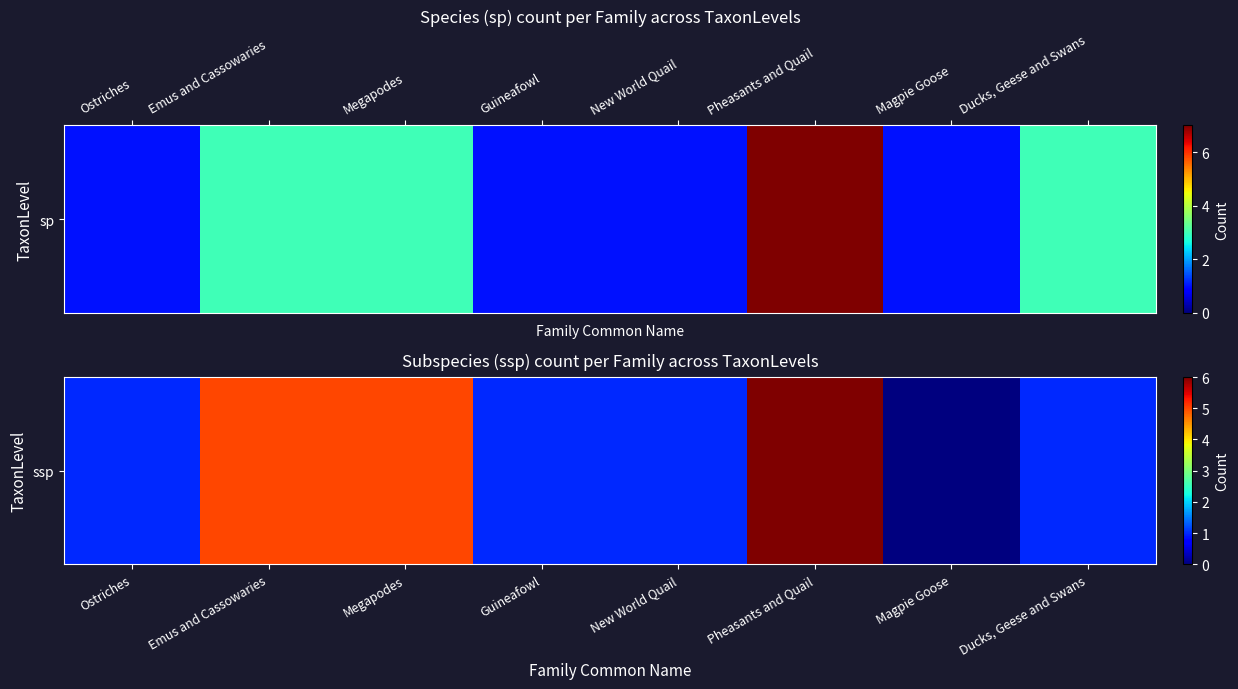

What is the ratio of the value at Emus and Cassowaries to the value at Pheasants and Quail?

0.8